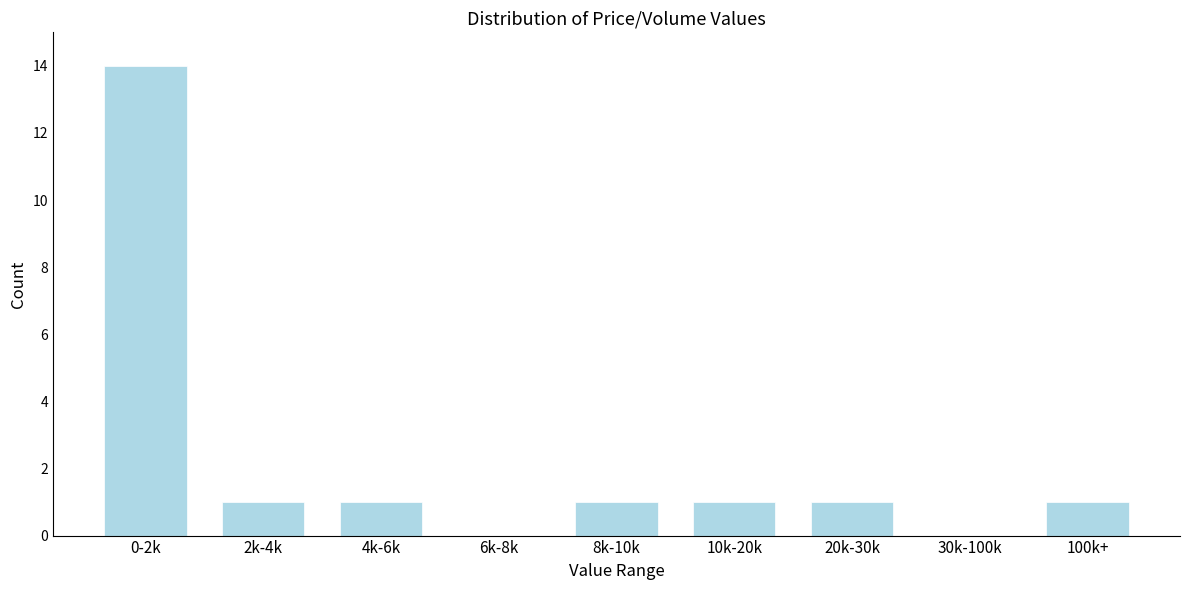

Reading left to right, what are all the values shown in this chart?

0-2k=14	2k-4k=1	4k-6k=1	6k-8k=0	8k-10k=1	10k-20k=1	20k-30k=1	30k-100k=0	100k+=1